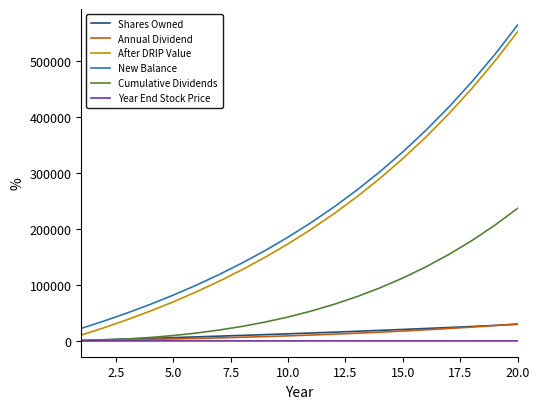

True or false: New Balance and After DRIP Value intersect in this chart.

False